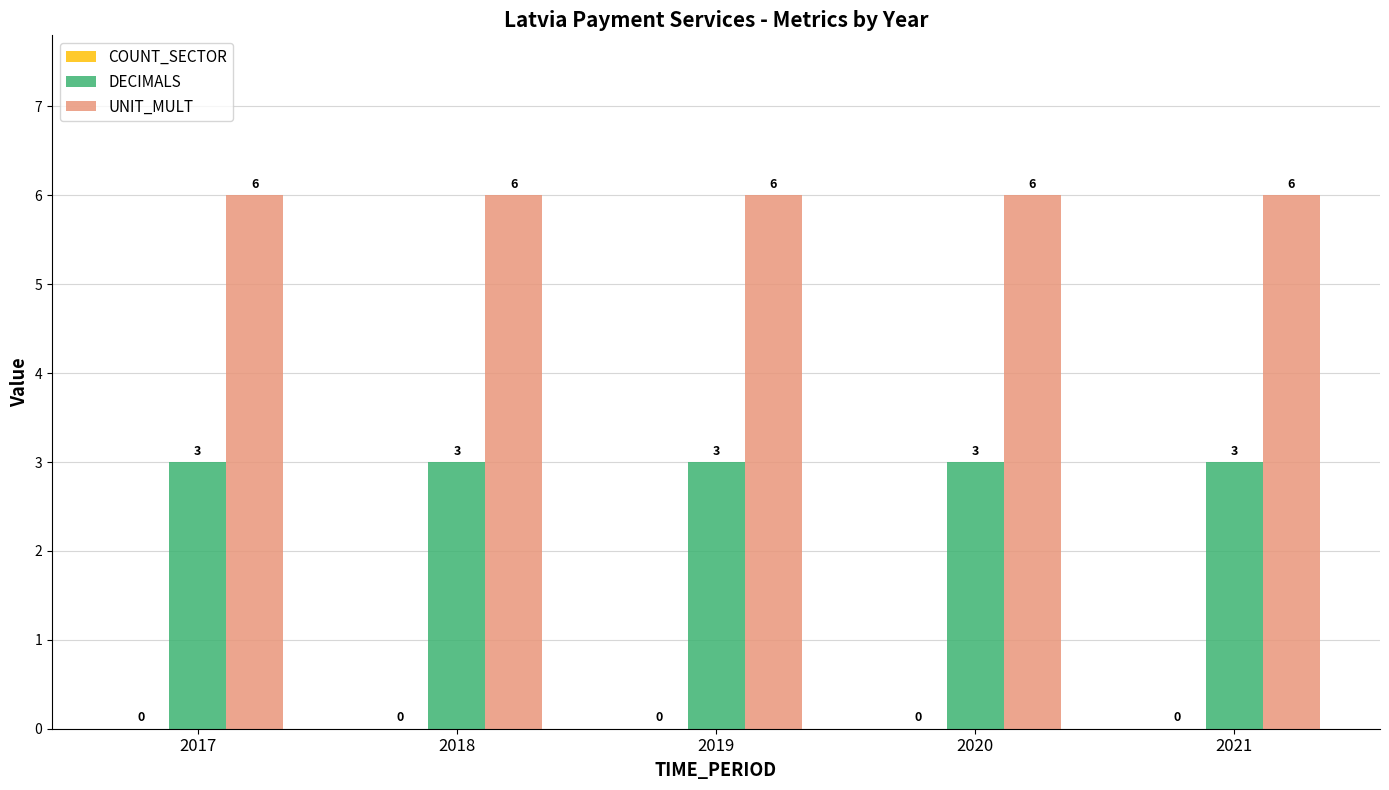

What is the minimum value for DECIMALS?

3